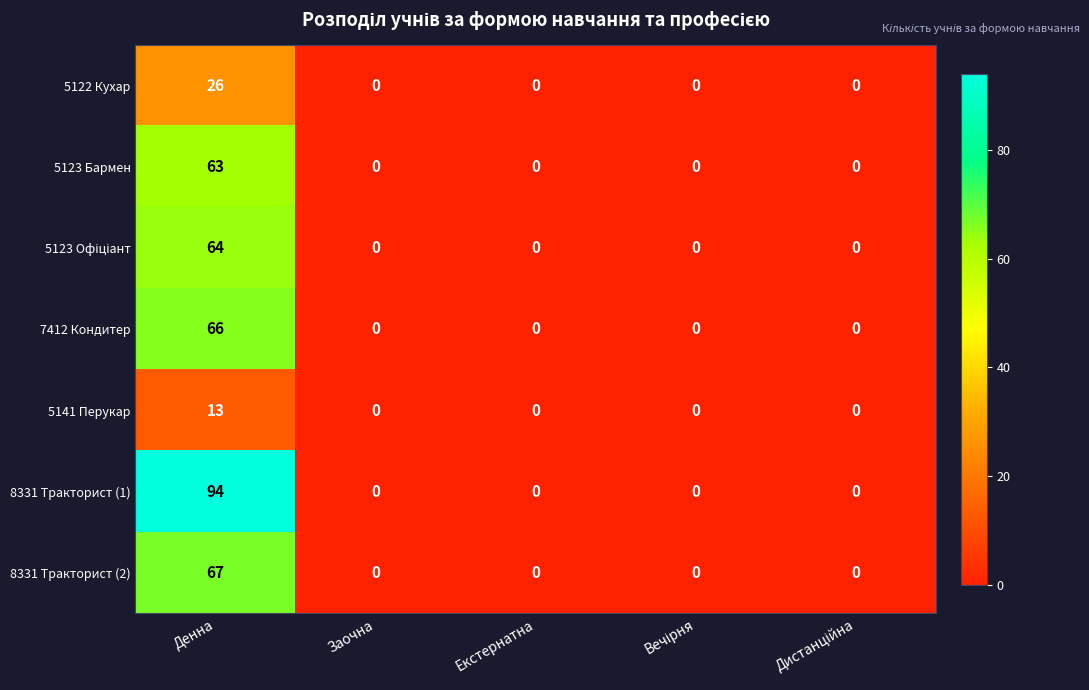

What is the sum of all 8331 Тракторист (2) values?

67